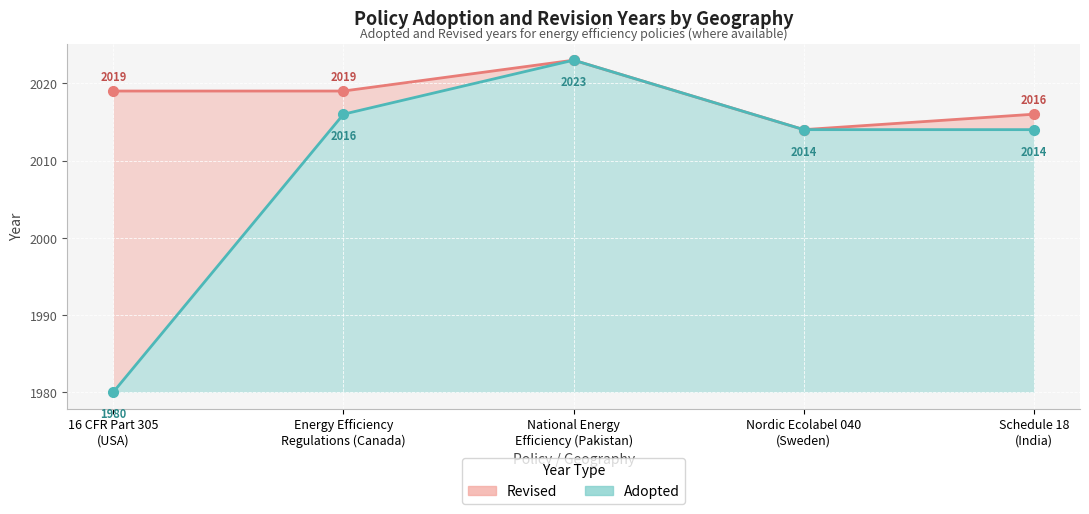

Is it true that Adopted equals 1980 at 16 CFR Part 305
(USA)?

True